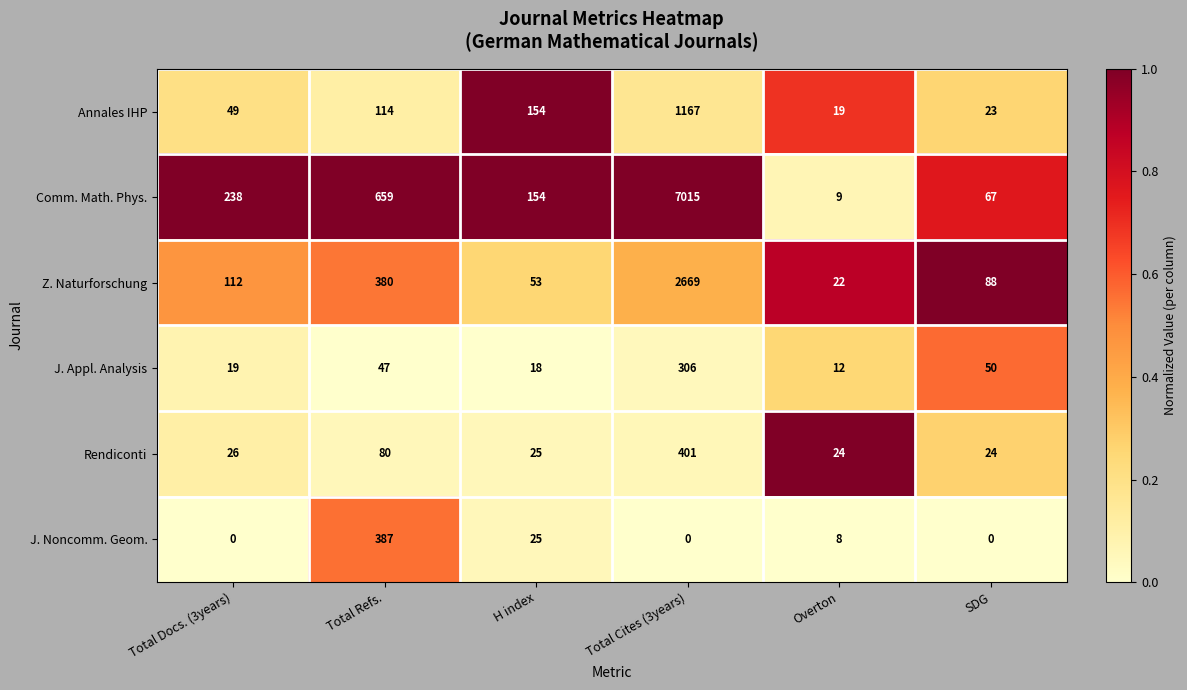

Rank the series by their maximum value, from lowest to highest.

J. Appl. Analysis, J. Noncomm. Geom., Rendiconti, Annales IHP, Z. Naturforschung, Comm. Math. Phys.